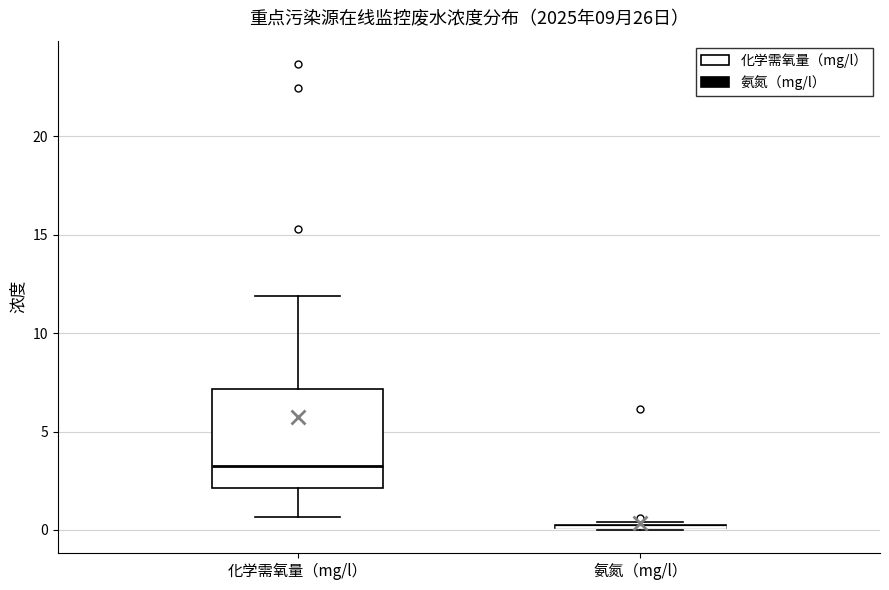

Comparing the boxes themselves (not the whiskers), which one is the tallest?

化学需氧量（mg/l）